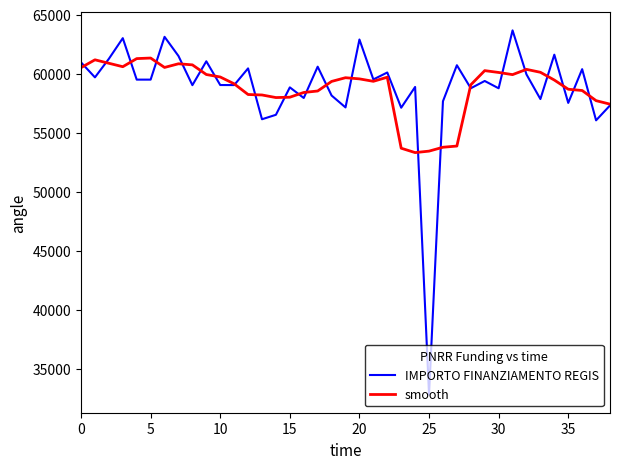

Which series has the largest range (max minus min)?

IMPORTO FINANZIAMENTO REGIS